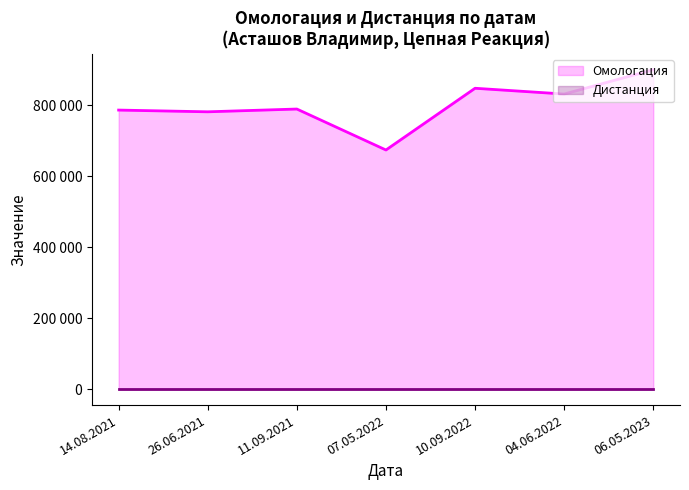

Reading left to right, list all the values displayed in this chart.

14.08.2021=786116	26.06.2021=781235	11.09.2021=789048	07.05.2022=673668	10.09.2022=847557	04.06.2022=831289	06.05.2023=899796